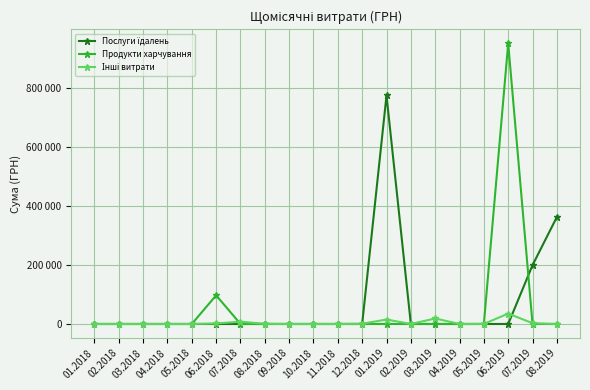

How many intersections are there between Інші витрати and Послуги їдалень?

2